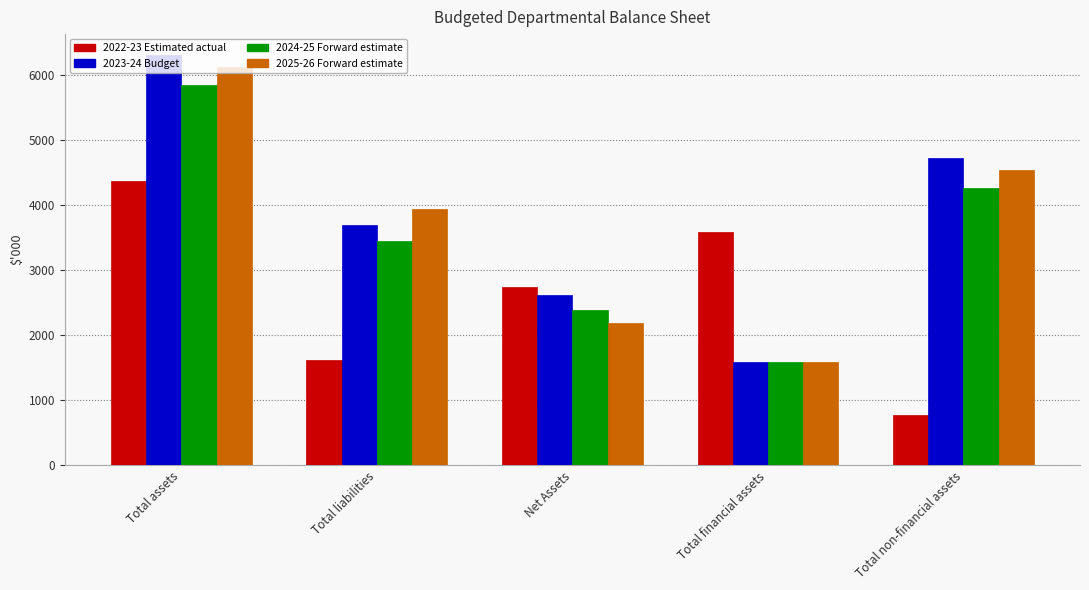

Does the chart contain any negative values?

No